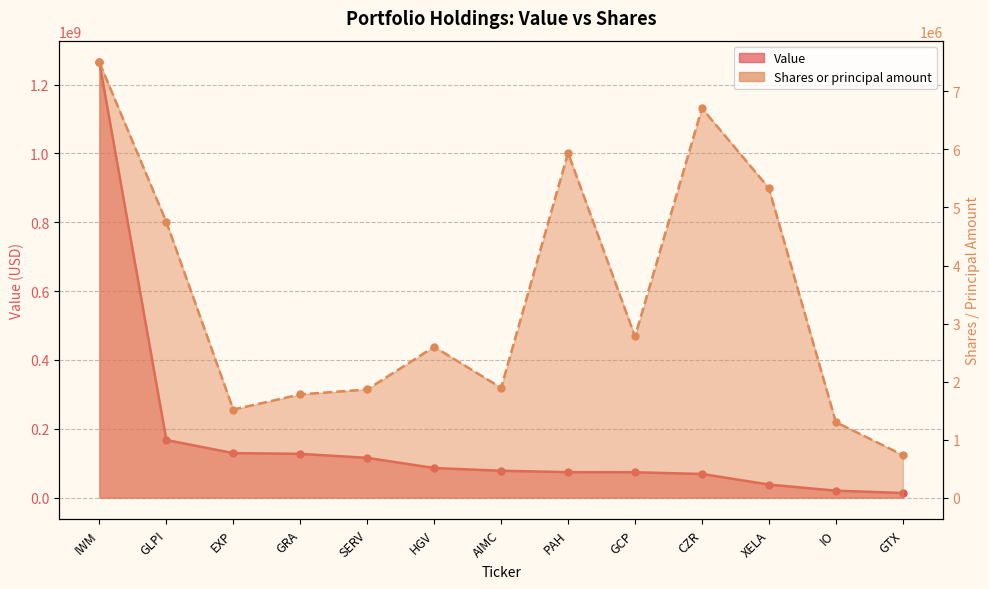

Read the Shares or principal amount value at SERV.

1863816